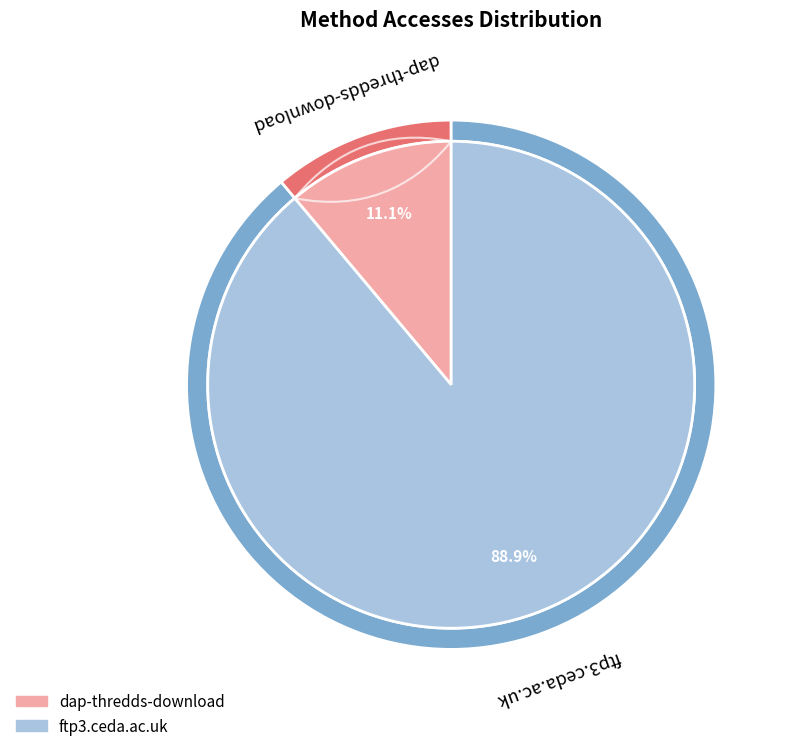

To the nearest percent, what is the average slice percentage?

50%